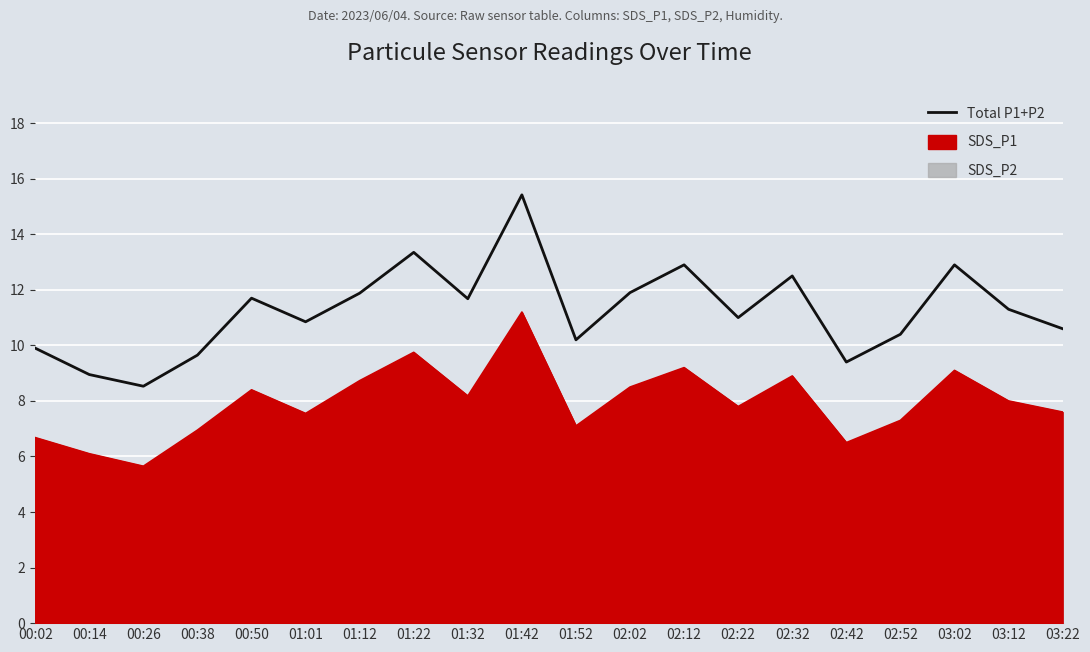

Where is the data nearest to the value 11?

02:22